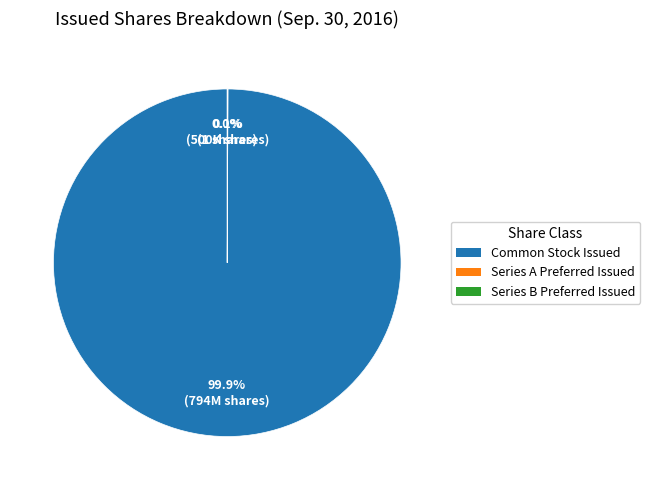

Count the number of slices in the pie.

3